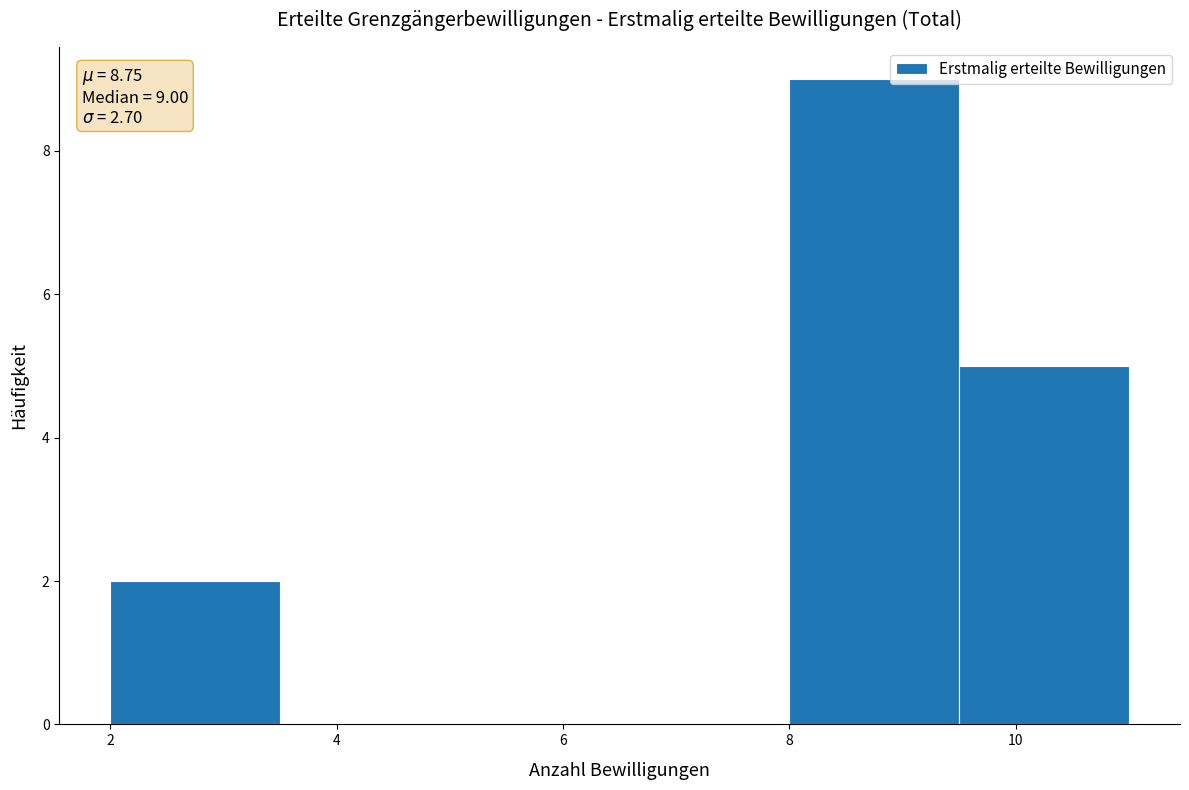

Which range on the x-axis has the tallest bar?

8.0 to 9.5